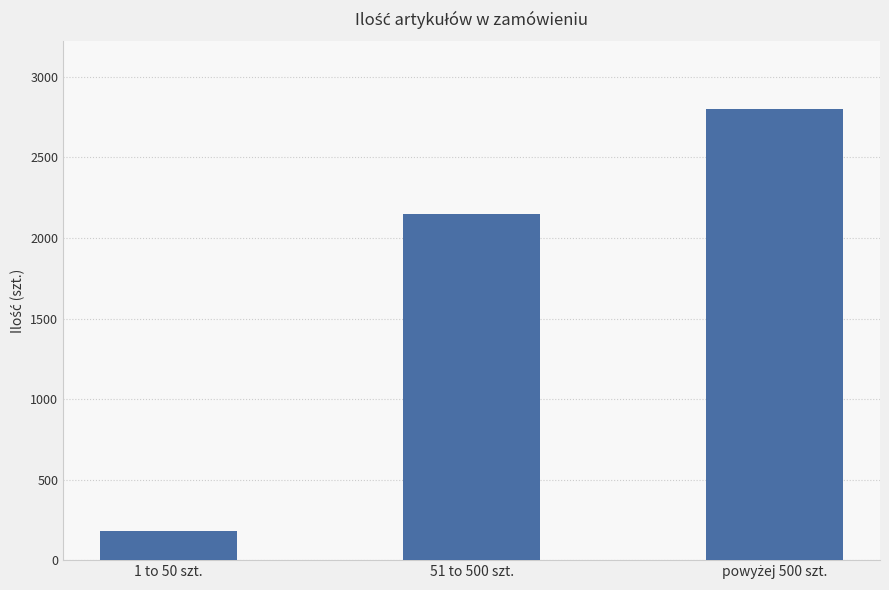

What is the approximate value at 51 to 500 szt., to the nearest 50?

2150